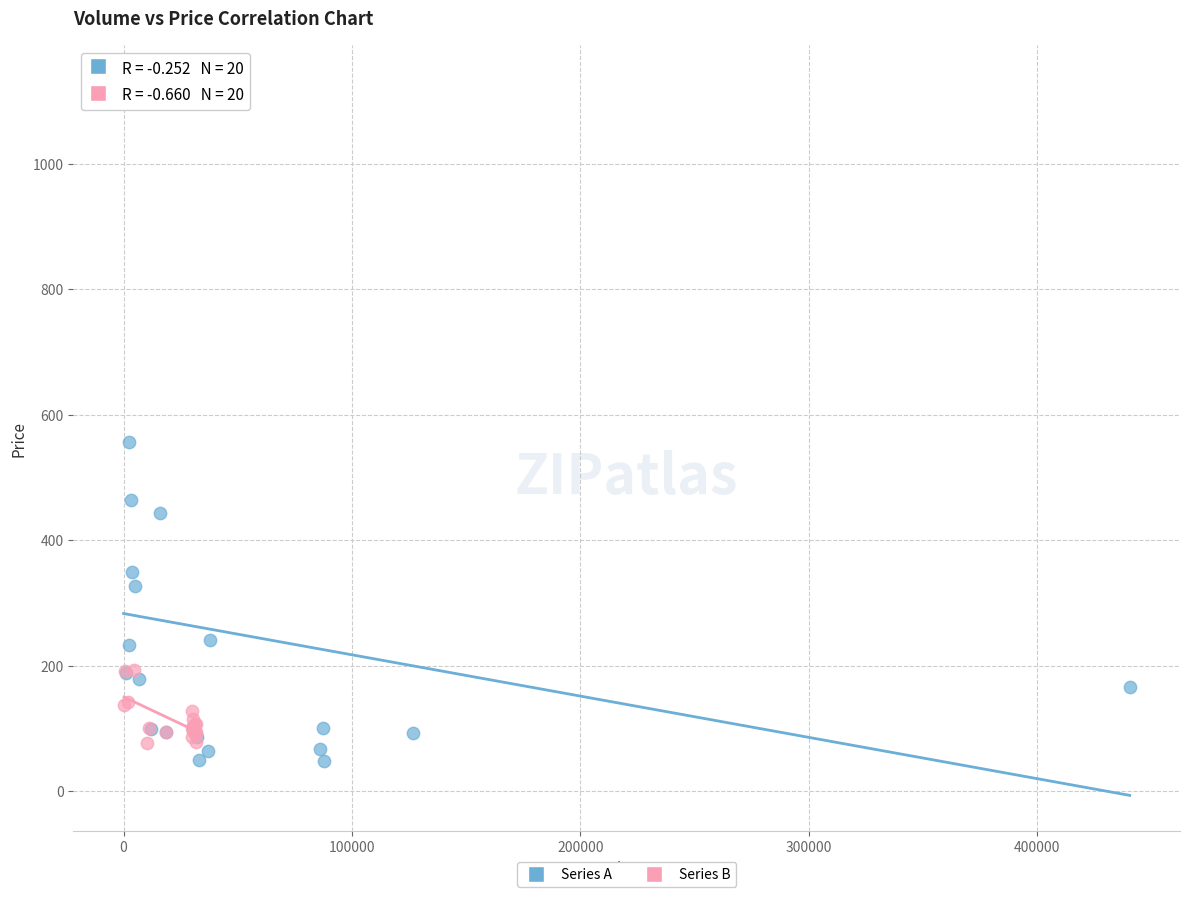

Which series reaches the maximum Y coordinate?

Series A